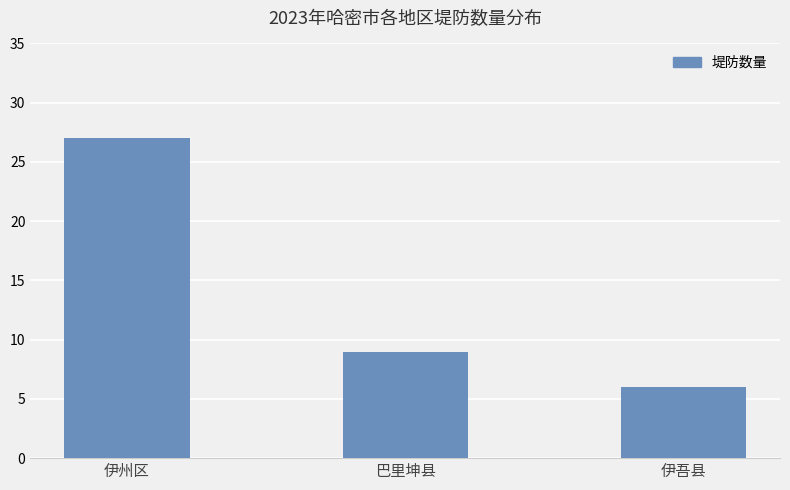

Reading right to left, transcribe all the data shown in this chart.

6	9	27